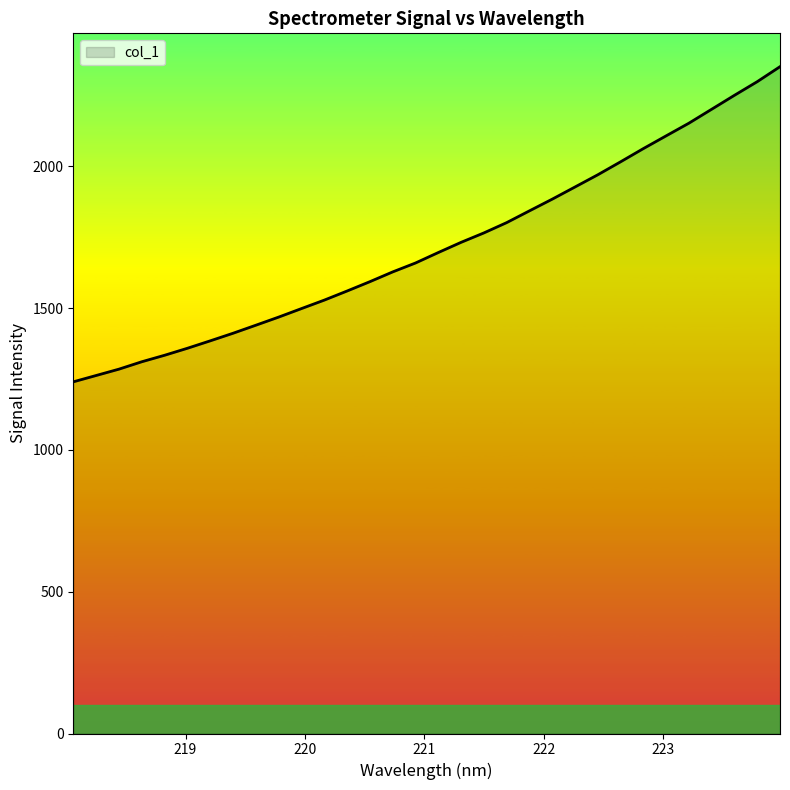

What is the minimum value shown in the chart?

1240.1